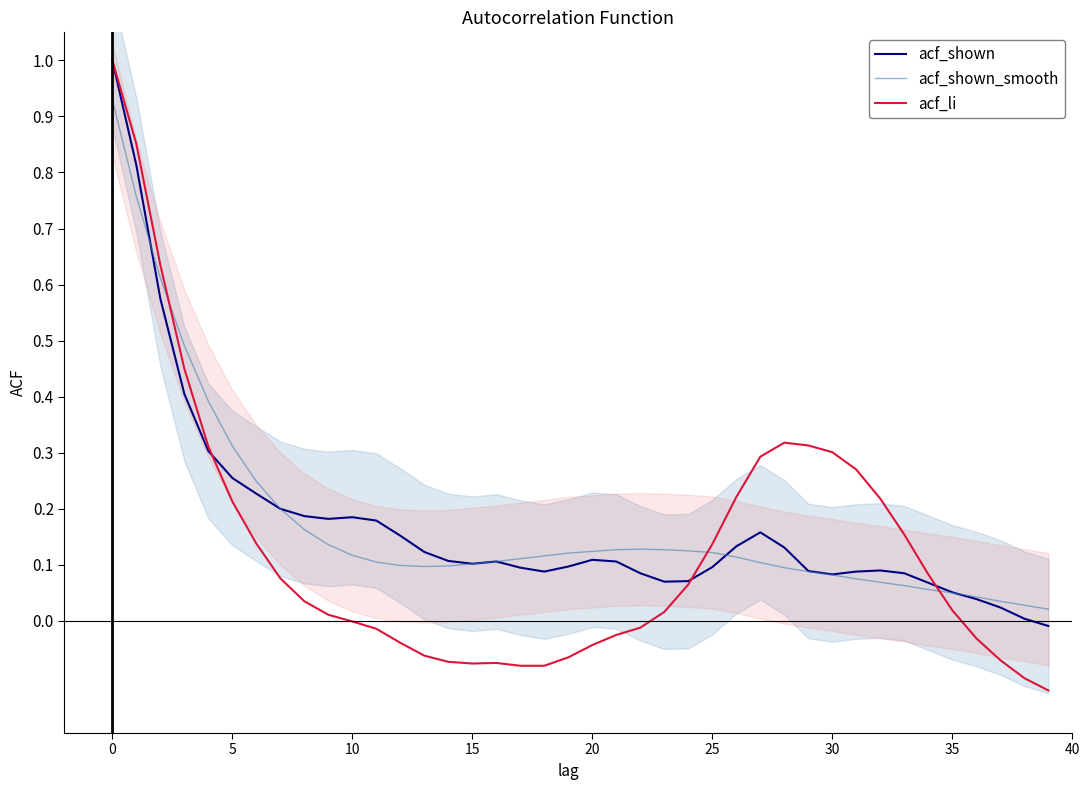

Reading right to left, list all the values displayed in this chart.

acf_shown: -0.0	0.0	0.0	0.0	0.1	0.1	0.1	0.1	0.1	0.1	0.1	0.1	0.2	0.1	0.1	0.1	0.1	0.1	0.1	0.1	0.1	0.1	0.1	0.1	0.1	0.1	0.1	0.2	0.2	0.2	0.2	0.2	0.2	0.2	0.3	0.3	0.4	0.6	0.8	1.0
acf_shown_smooth: 0.0	0.0	0.0	0.0	0.1	0.1	0.1	0.1	0.1	0.1	0.1	0.1	0.1	0.1	0.1	0.1	0.1	0.1	0.1	0.1	0.1	0.1	0.1	0.1	0.1	0.1	0.1	0.1	0.1	0.1	0.1	0.2	0.2	0.2	0.3	0.4	0.5	0.6	0.8	0.9
acf_li: -0.1	-0.1	-0.1	-0.0	0.0	0.1	0.2	0.2	0.3	0.3	0.3	0.3	0.3	0.2	0.1	0.1	0.0	-0.0	-0.0	-0.0	-0.1	-0.1	-0.1	-0.1	-0.1	-0.1	-0.1	-0.0	-0.0	-0.0	0.0	0.0	0.1	0.1	0.2	0.3	0.5	0.6	0.9	1.0